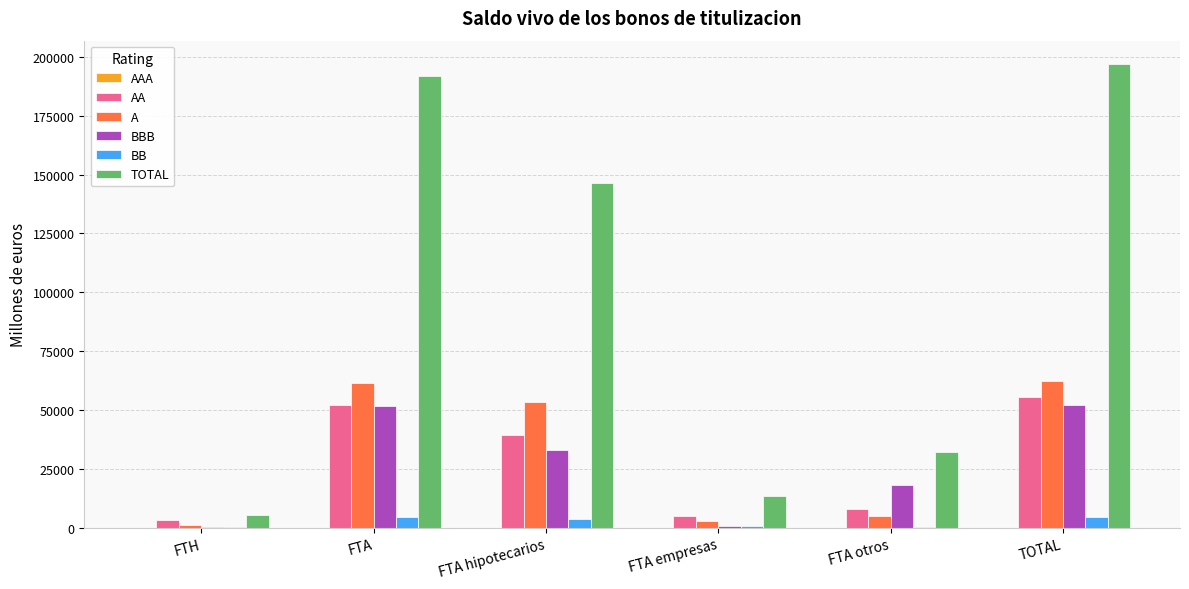

What is the sum of all AA values?

163488.1